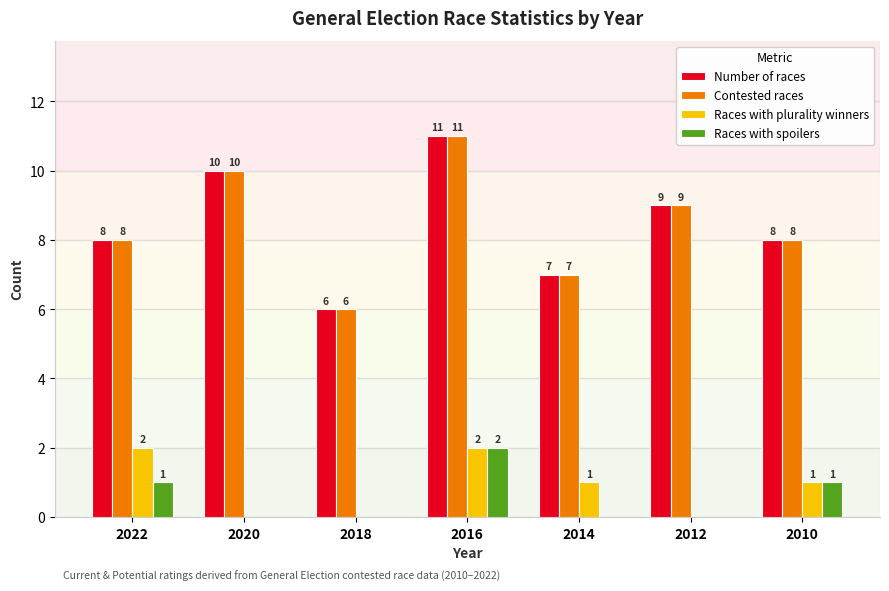

What is the difference between the Number of races values at 2012 and 2014?

2